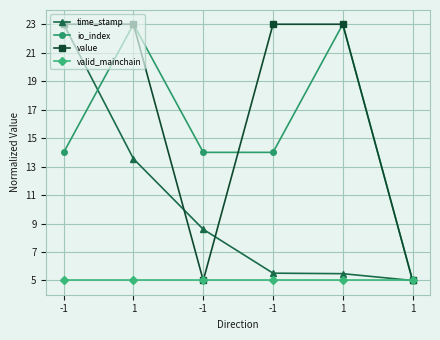

Reading left to right, what are all the values shown in this chart?

time_stamp: -1=23.0	1=13.5	-1=8.6	-1=5.5	1=5.5	1=5.0
io_index: -1=14.0	1=23.0	-1=14.0	-1=14.0	1=23.0	1=5.0
value: -1=23.0	1=23.0	-1=5.0	-1=23.0	1=23.0	1=5.0
valid_mainchain: -1=5.0	1=5.0	-1=5.0	-1=5.0	1=5.0	1=5.0